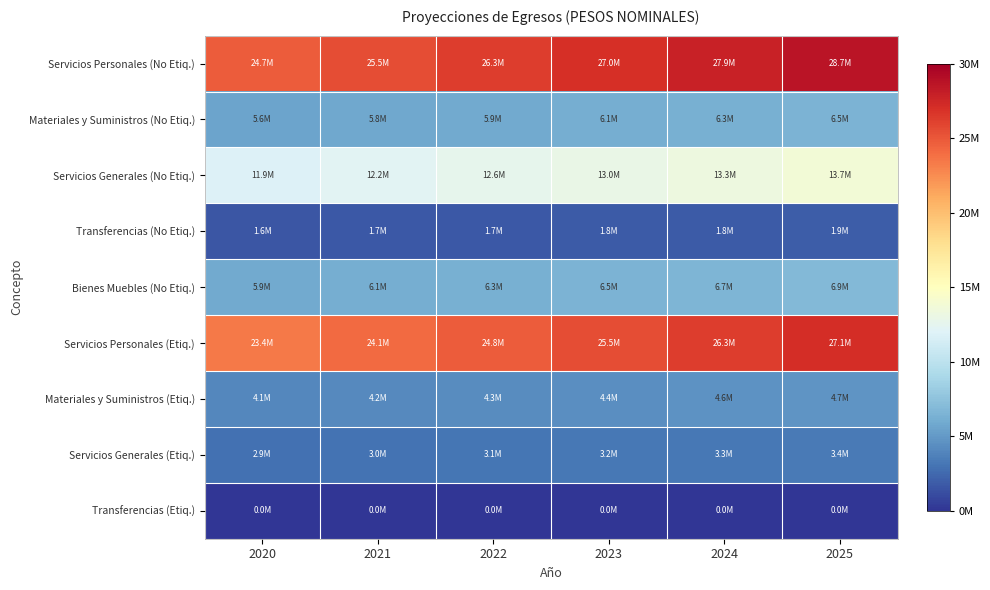

Reading left to right, what are all the values shown in this chart?

Servicios Personales (No Etiq.): 2020=24744512.0	2021=25486847.3	2022=26251452.8	2023=27038996.4	2024=27850166.2	2025=28685671.2
Materiales y Suministros (No Etiq.): 2020=5592963.8	2021=5760752.8	2022=5933575.3	2023=6111582.6	2024=6294930.1	2025=6483778.0
Servicios Generales (No Etiq.): 2020=11854033.2	2021=12209654.2	2022=12575943.8	2023=12953222.1	2024=13341818.8	2025=13742073.3
Transferencias (No Etiq.): 2020=1634698.4	2021=1683739.3	2022=1734251.5	2023=1786279.0	2024=1839867.4	2025=1895063.4
Bienes Muebles (No Etiq.): 2020=5929080.3	2021=6106952.8	2022=6290161.3	2023=6478866.2	2024=6673232.2	2025=6873429.1
Servicios Personales (Etiq.): 2020=23369512.0	2021=24070597.3	2022=24792715.3	2023=25536496.7	2024=26302591.6	2025=27091669.4
Materiales y Suministros (Etiq.): 2020=4064164.8	2021=4186089.7	2022=4311672.4	2023=4441022.6	2024=4574253.2	2025=4711480.8
Servicios Generales (Etiq.): 2020=2903303.9	2021=2990403.0	2022=3080115.1	2023=3172518.5	2024=3267694.1	2025=3365724.9
Transferencias (Etiq.): 2020=31118.1	2021=32051.6	2022=33013.2	2023=34003.6	2024=35023.7	2025=36074.4